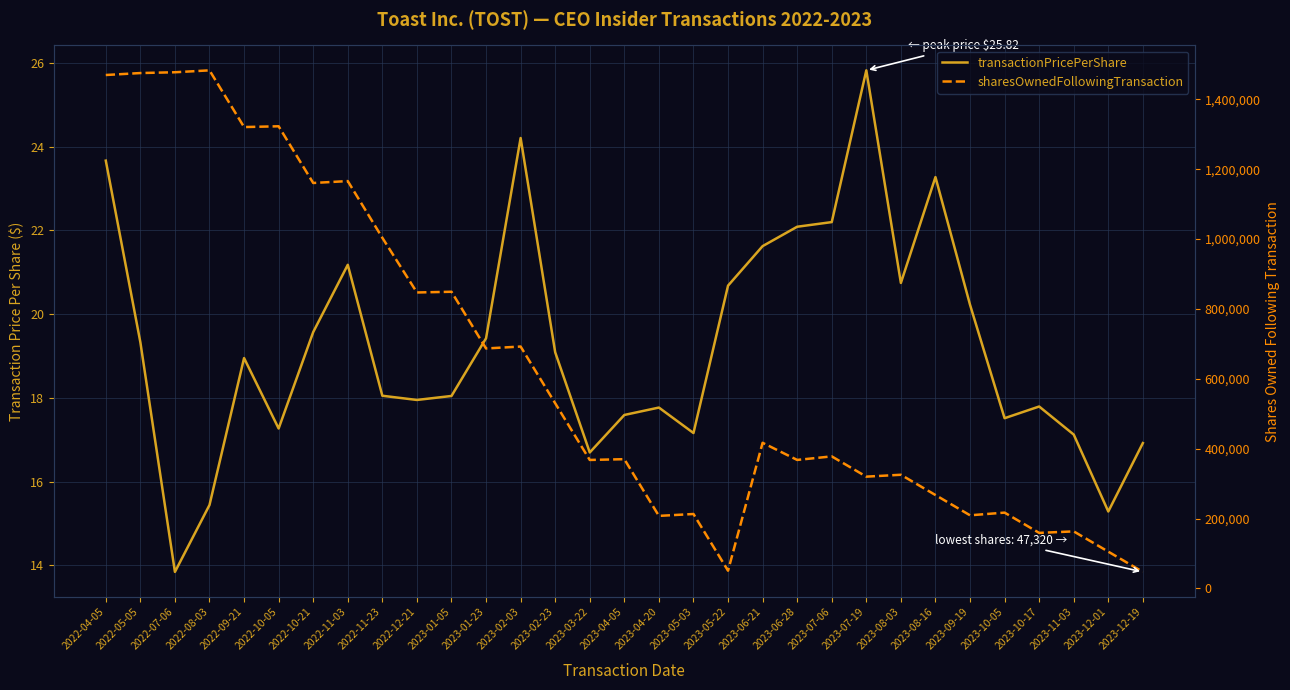

What is the difference between the maximum and second lowest values in the transactionPricePerShare series?

10.5